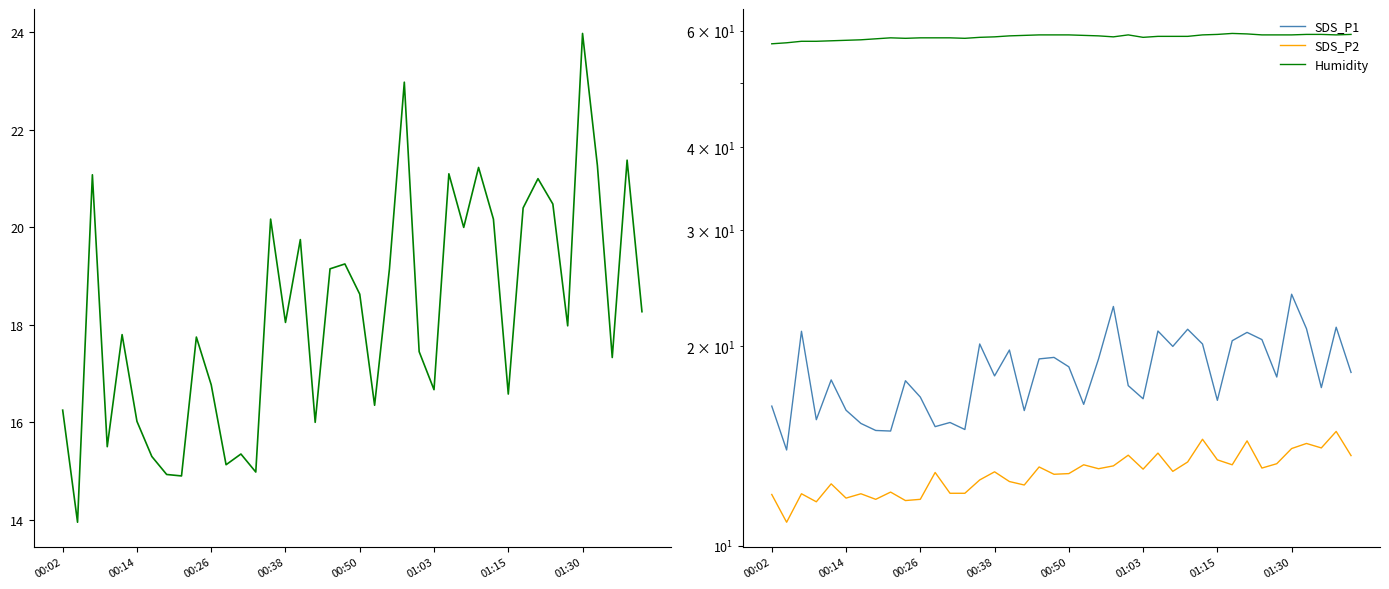

Rank the series at 8 from highest to lowest value.

Humidity, SDS_P1, SDS_P2